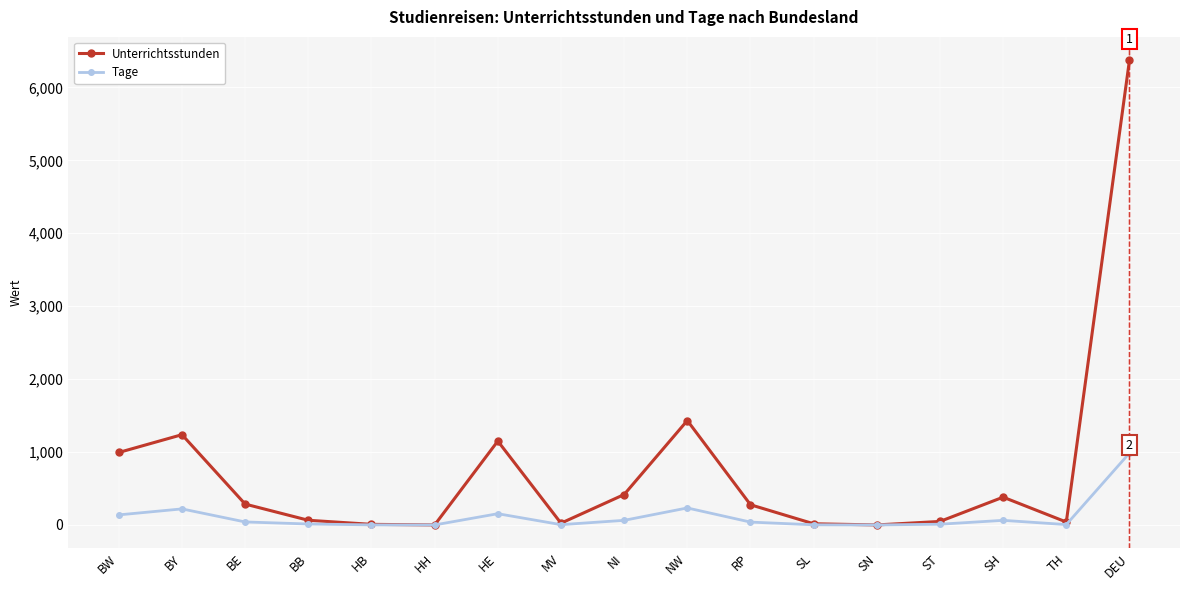

Which category has the highest value in the Tage series?

DEU